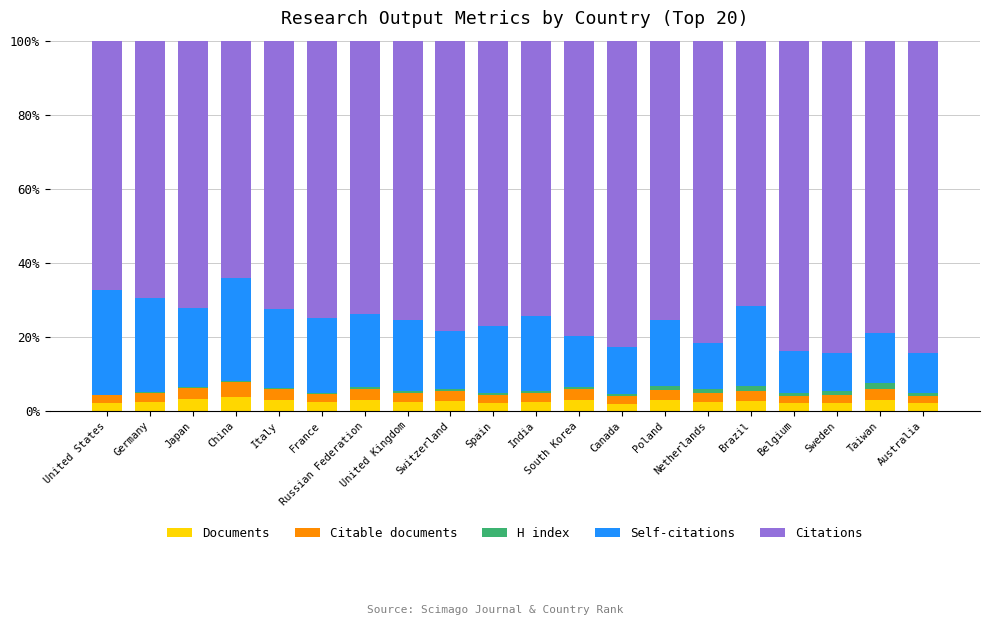

What is the maximum value for Documents?

3.8